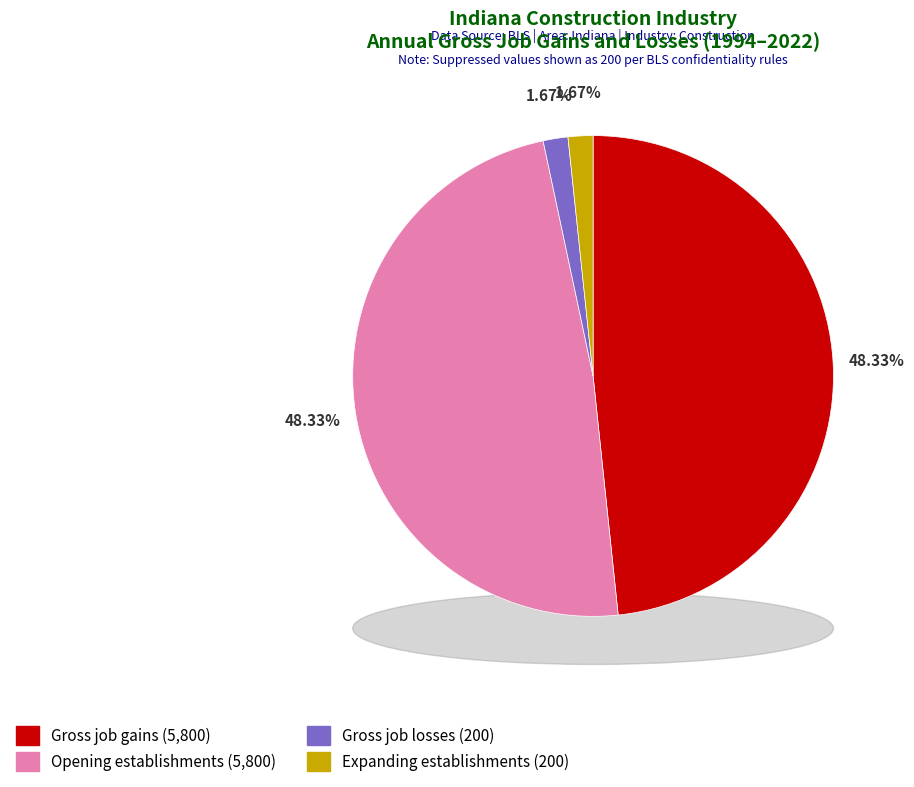

Between 3 and 11, which series saw the biggest shift?

Gross job gains